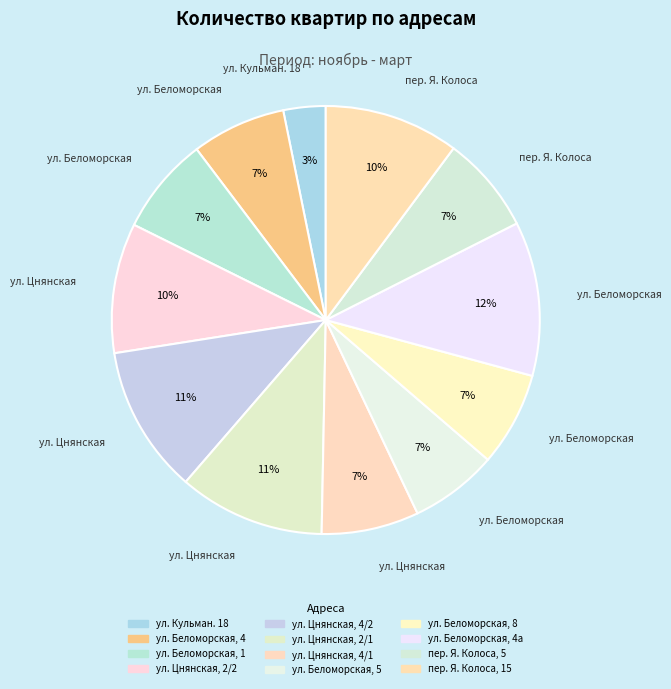

What is the smallest slice in the pie chart?

ул. Кульман. 18